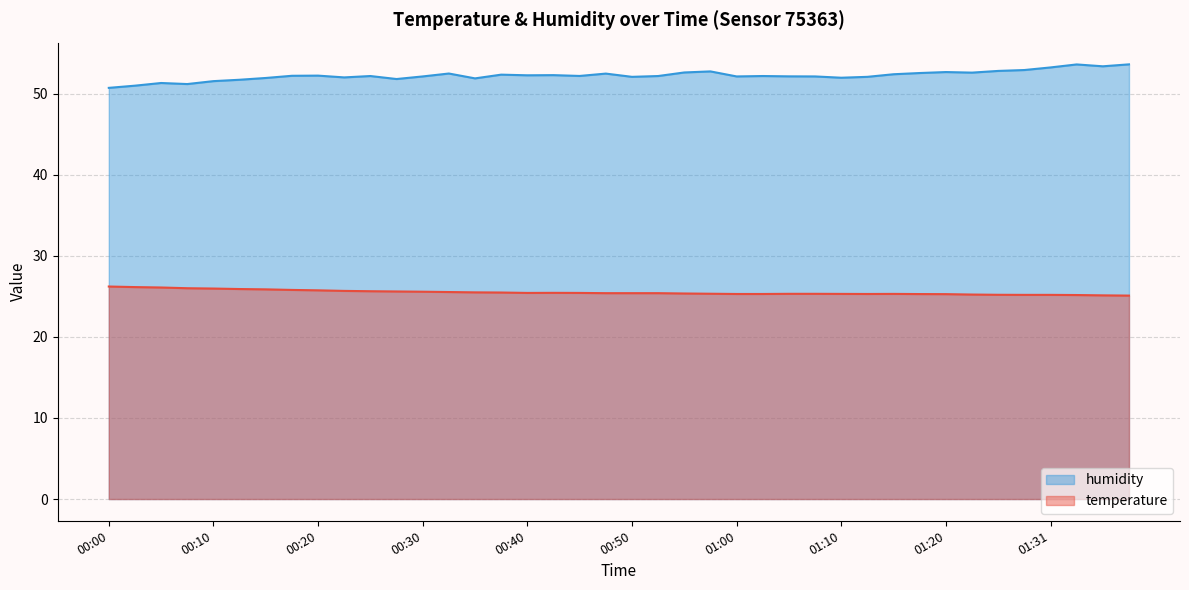

What position from the left is 00:55?

23